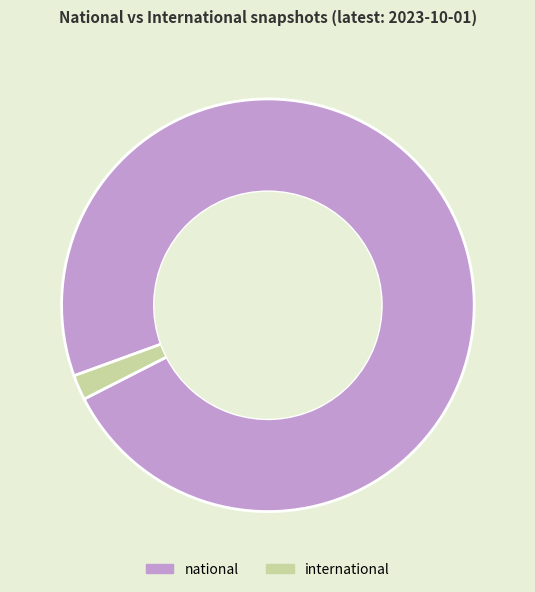

Rank the categories by value from highest to lowest.

national, international